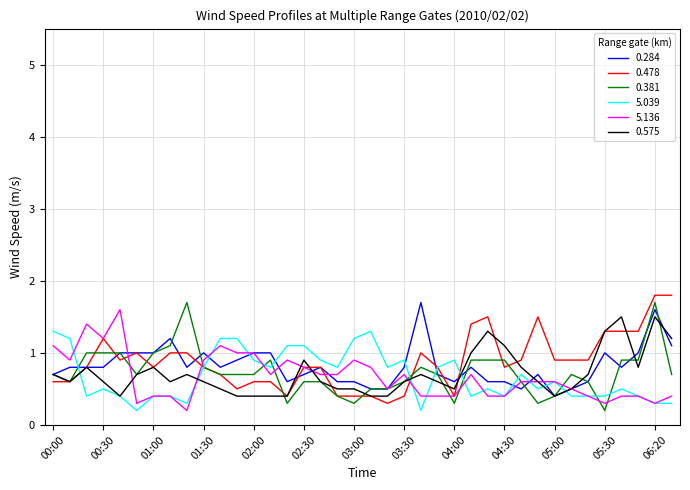

What is the lowest value of the 0.478 series?

0.3